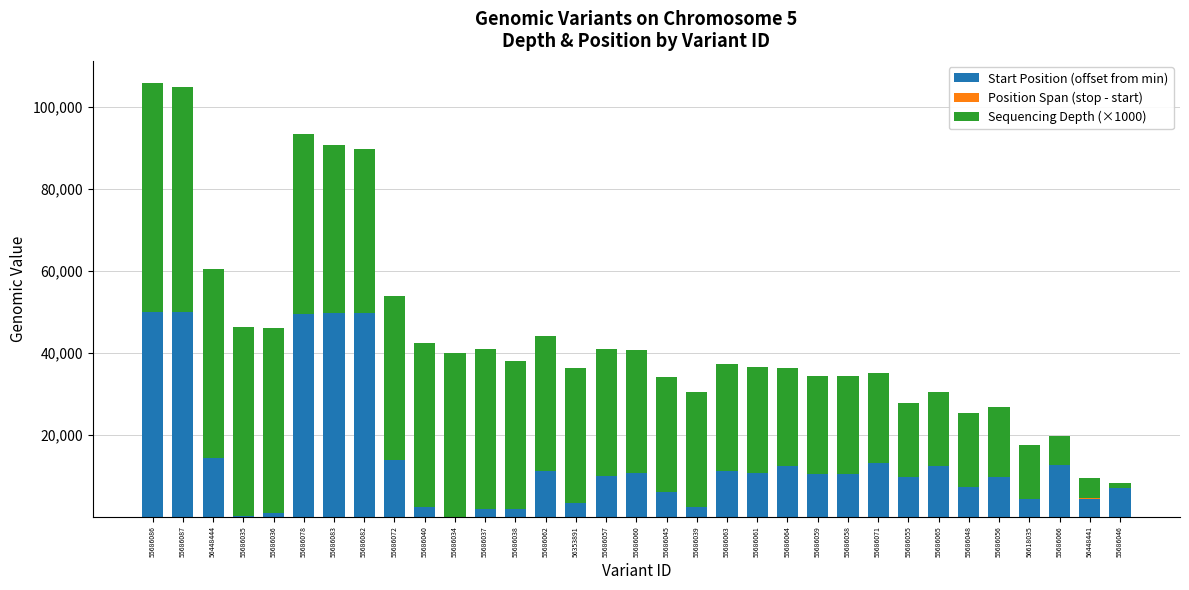

Is it true that Start Position (offset from min) equals 19478 at 55686087?

False